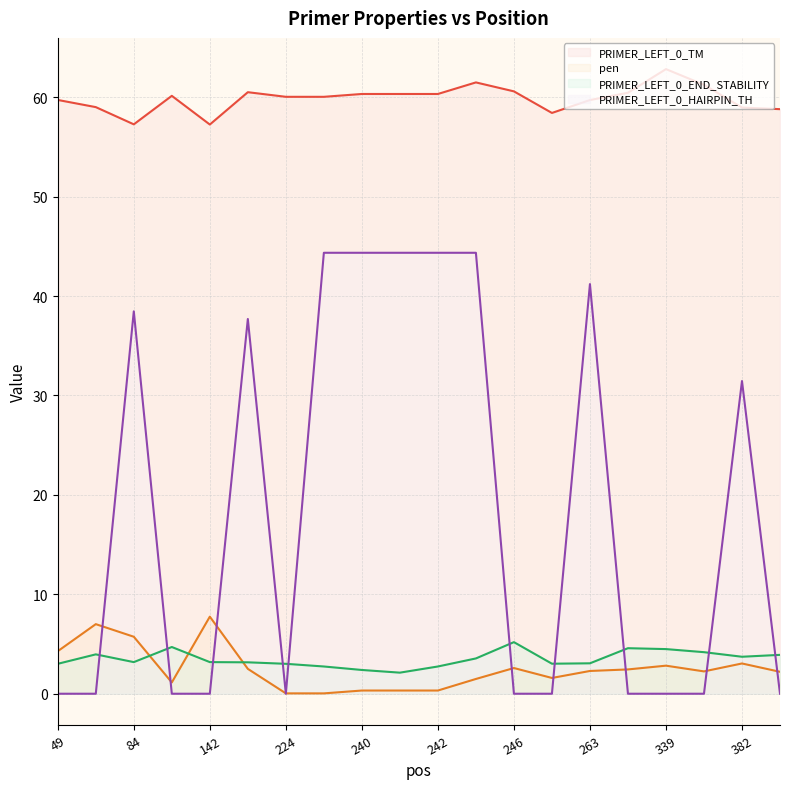

At which category does PRIMER_LEFT_0_END_STABILITY reach its first local valley?

84